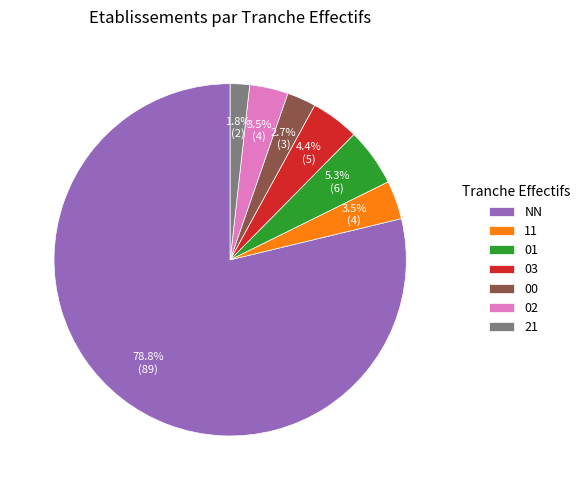

What is the largest slice in the pie chart?

NN